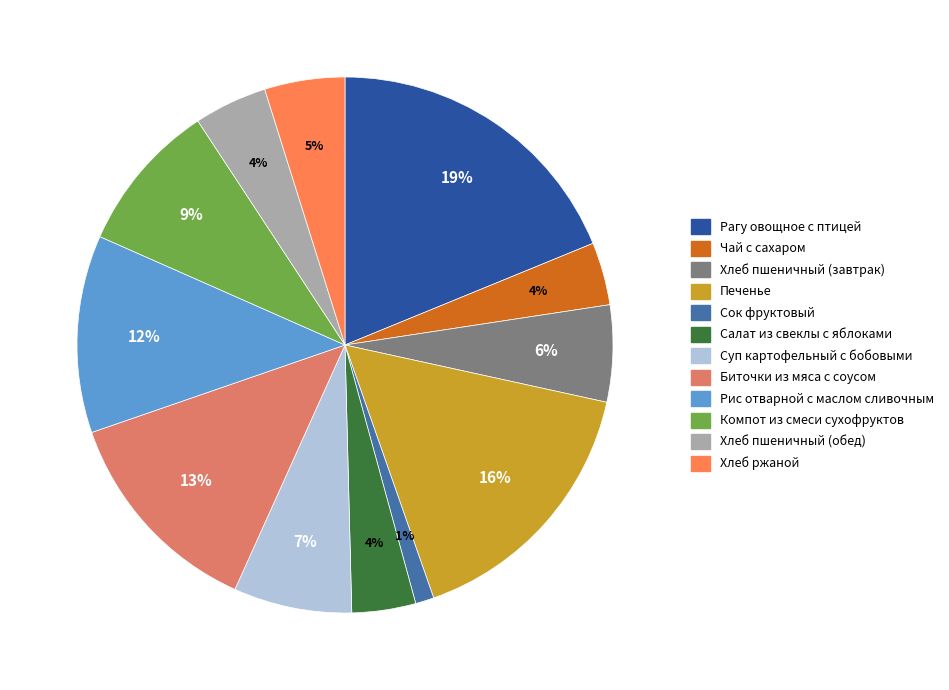

Which slice is the largest?

Рагу овощное с птицей